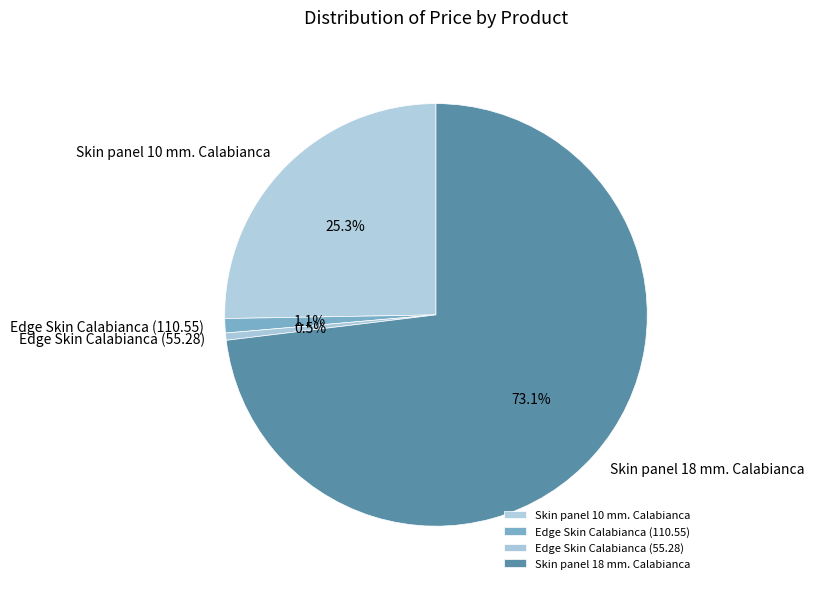

How many slices are in this pie chart?

4